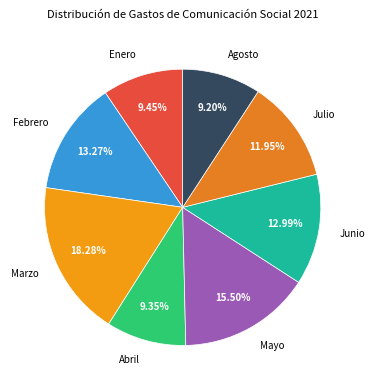

The Enero slice represents 24% of the pie. True or false?

False